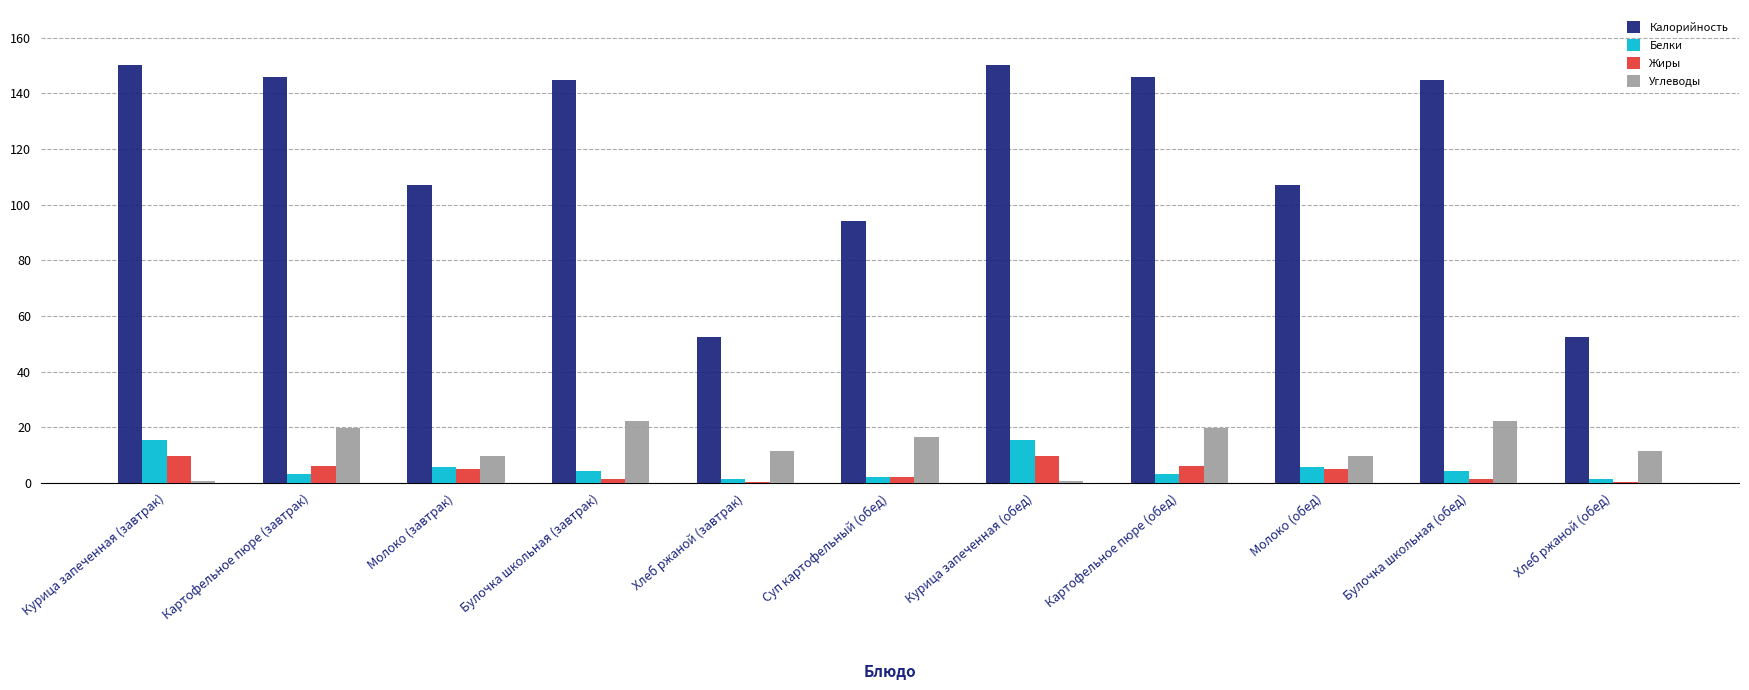

What is the difference between the Калорийность values at Булочка школьная (завтрак) and Курица запеченная (завтрак)?

5.4